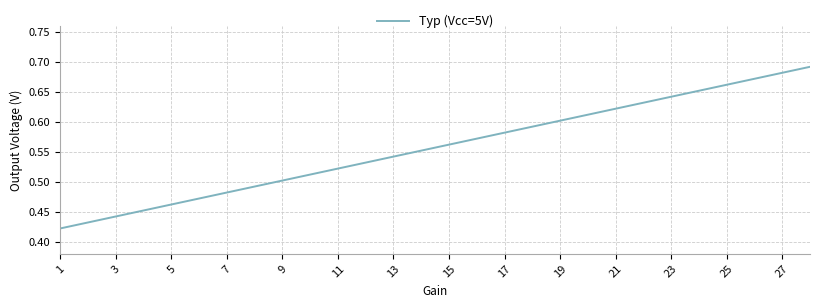

How many values are between 0 and 1?

28